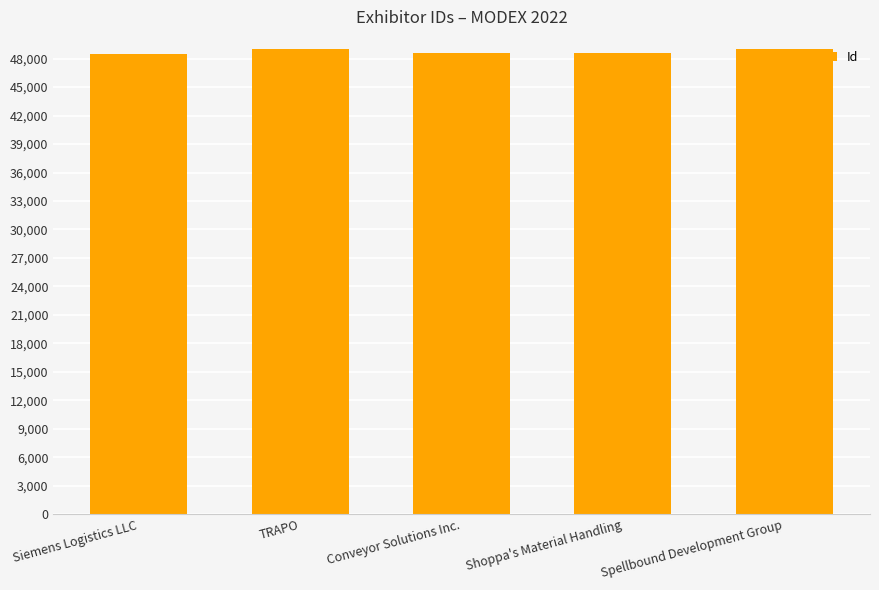

Approximately how many times larger is the value at Siemens Logistics LLC compared to TRAPO?

1.0